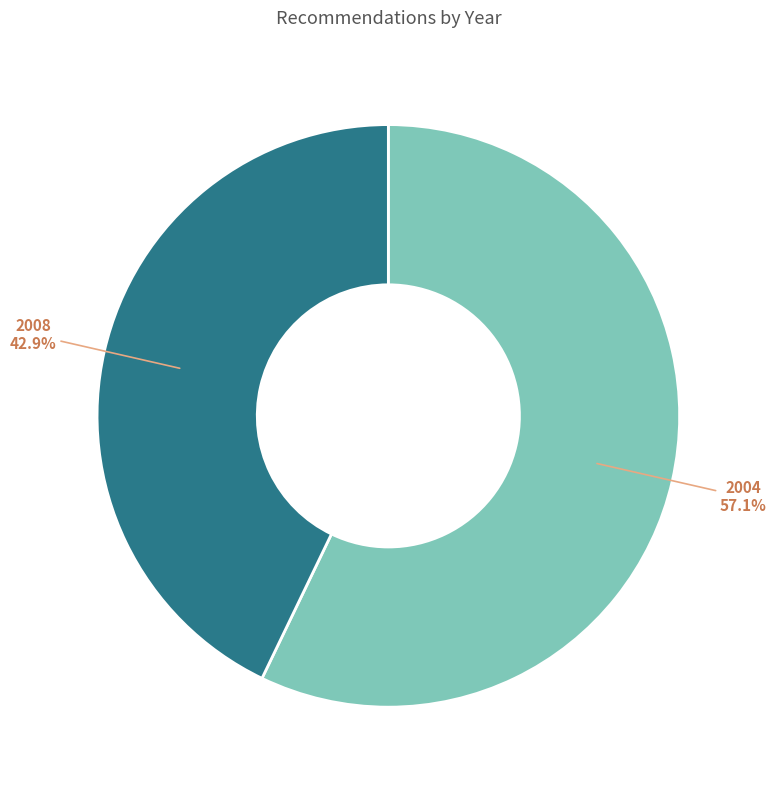

How many segments does this pie chart have?

2